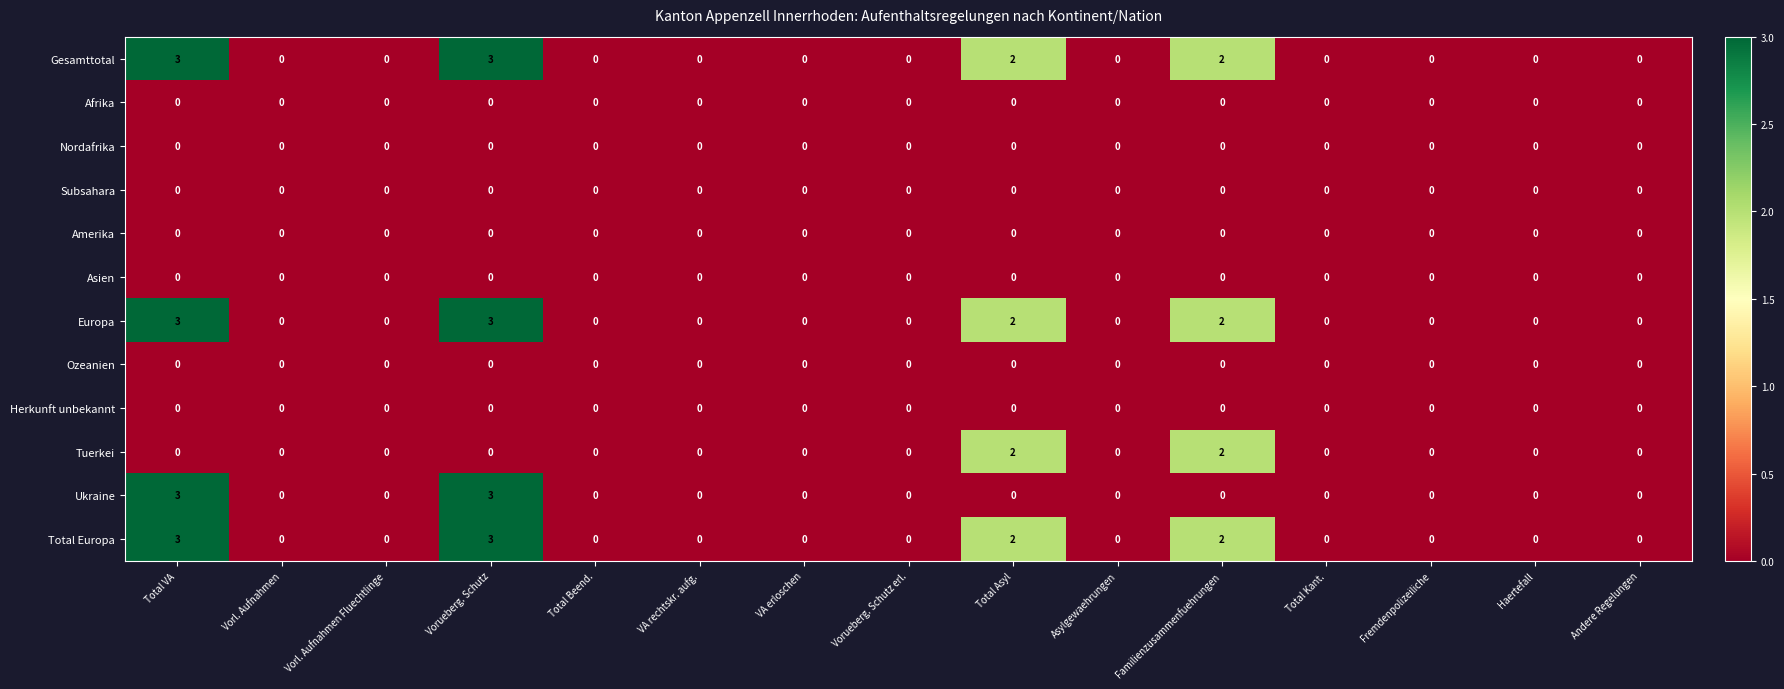

What is the difference between the highest and lowest values at Vorueberg. Schutz?

3